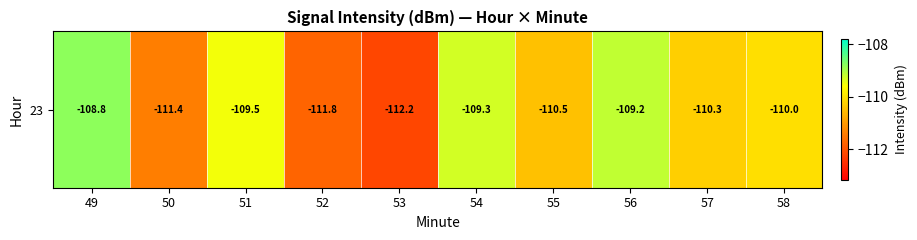

Between 56 and 52, which is larger?

56